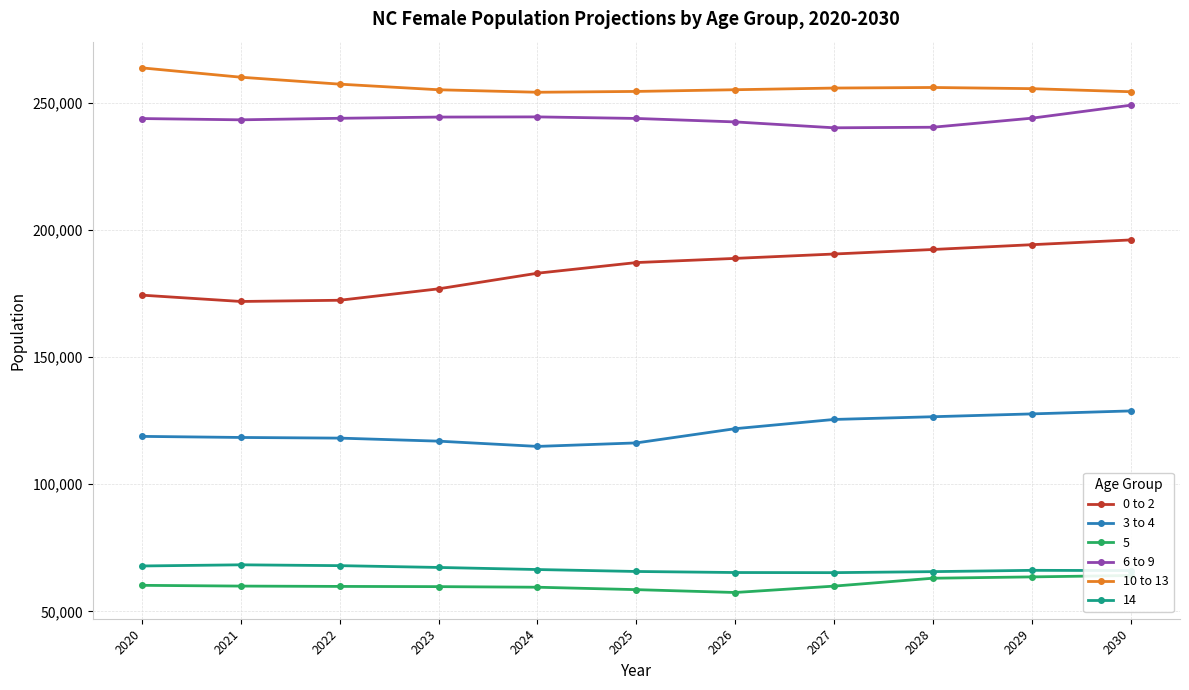

Does the chart have visible grid lines?

Yes